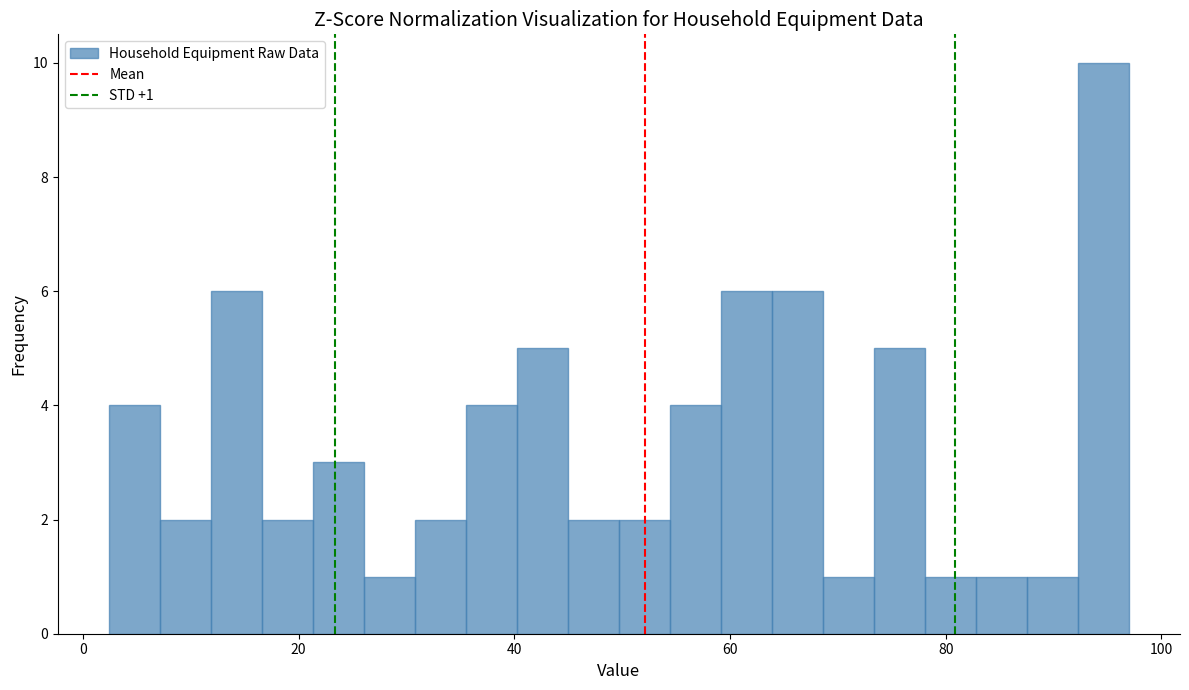

Read against the x-axis, roughly where is the centre of the tallest bar?

94